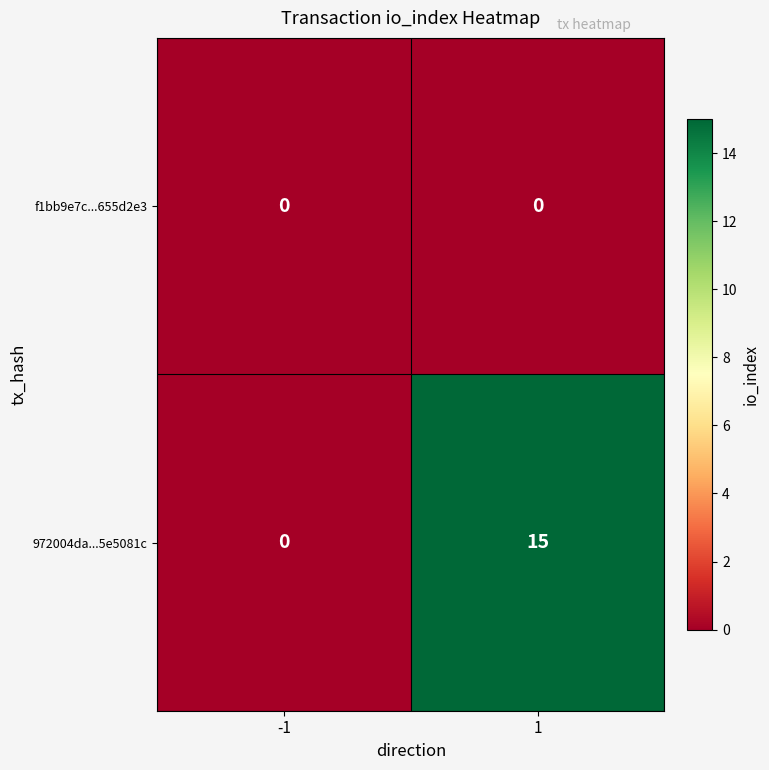

Is it true that 972004da...5e5081c equals 0 at -1?

True